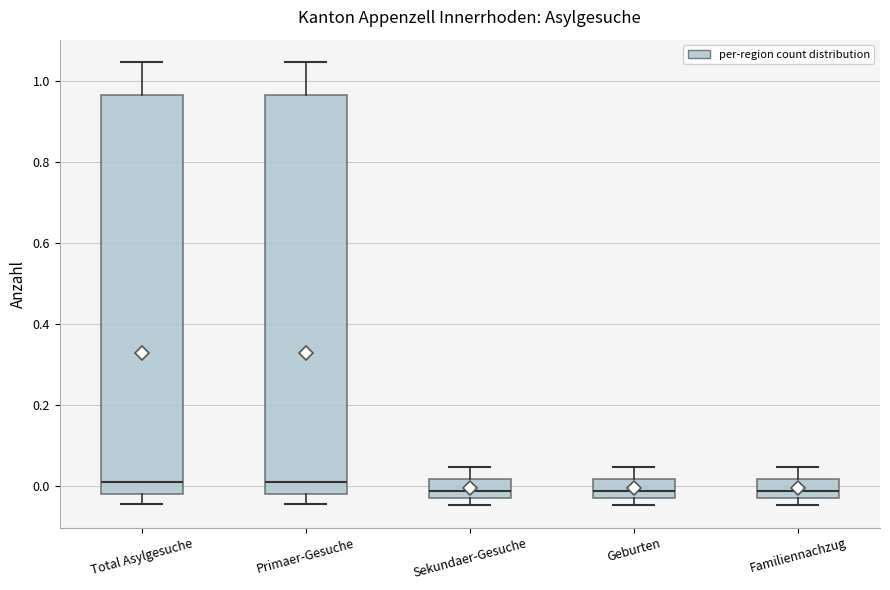

Reading left to right, transcribe this box plot: for each box, give where its median line is, the range the box spans, and where its two whiskers end, as read against the y-axis. The values are not printed on the chart, so give them approximately, as read against the axis.

Total Asylgesuche: median 0.02, box -0.02 to 0.96, whiskers -0.04 to 1.04
Primaer-Gesuche: median 0.02, box -0.02 to 0.96, whiskers -0.04 to 1.04
Sekundaer-Gesuche: median -0.02, box -0.04 to 0.02, whiskers -0.04 (just below the box's lower edge) to 0.04
Geburten: median -0.02, box -0.04 to 0.02, whiskers -0.04 (just below the box's lower edge) to 0.04
Familiennachzug: median -0.02, box -0.04 to 0.02, whiskers -0.04 (just below the box's lower edge) to 0.04